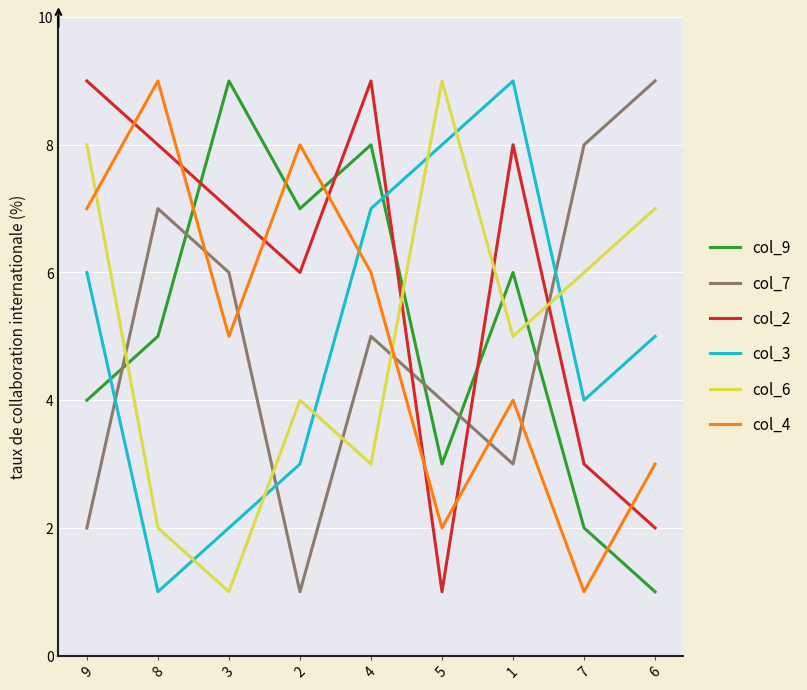

Where does the col_7 series first go above 5?

8